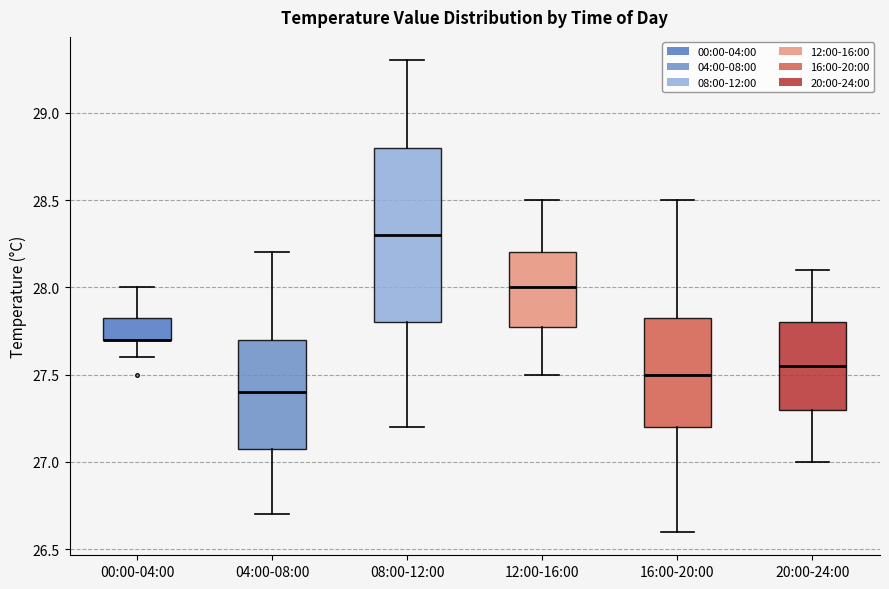

Reading left to right, read every box against the y-axis: the position of its median line, the range the box covers, and the ends of its whiskers. The values are not printed on the chart, so give them approximately, as read against the axis.

00:00-04:00: median 27.70 (drawn on the box's lower edge), box 27.70 to 27.85, whiskers 27.60 to 28.00
04:00-08:00: median 27.40, box 27.10 to 27.70, whiskers 26.70 to 28.20
08:00-12:00: median 28.30, box 27.80 to 28.80, whiskers 27.20 to 29.30
12:00-16:00: median 28.00, box 27.80 to 28.20, whiskers 27.50 to 28.50
16:00-20:00: median 27.50, box 27.20 to 27.85, whiskers 26.60 to 28.50
20:00-24:00: median 27.55, box 27.30 to 27.80, whiskers 27.00 to 28.10